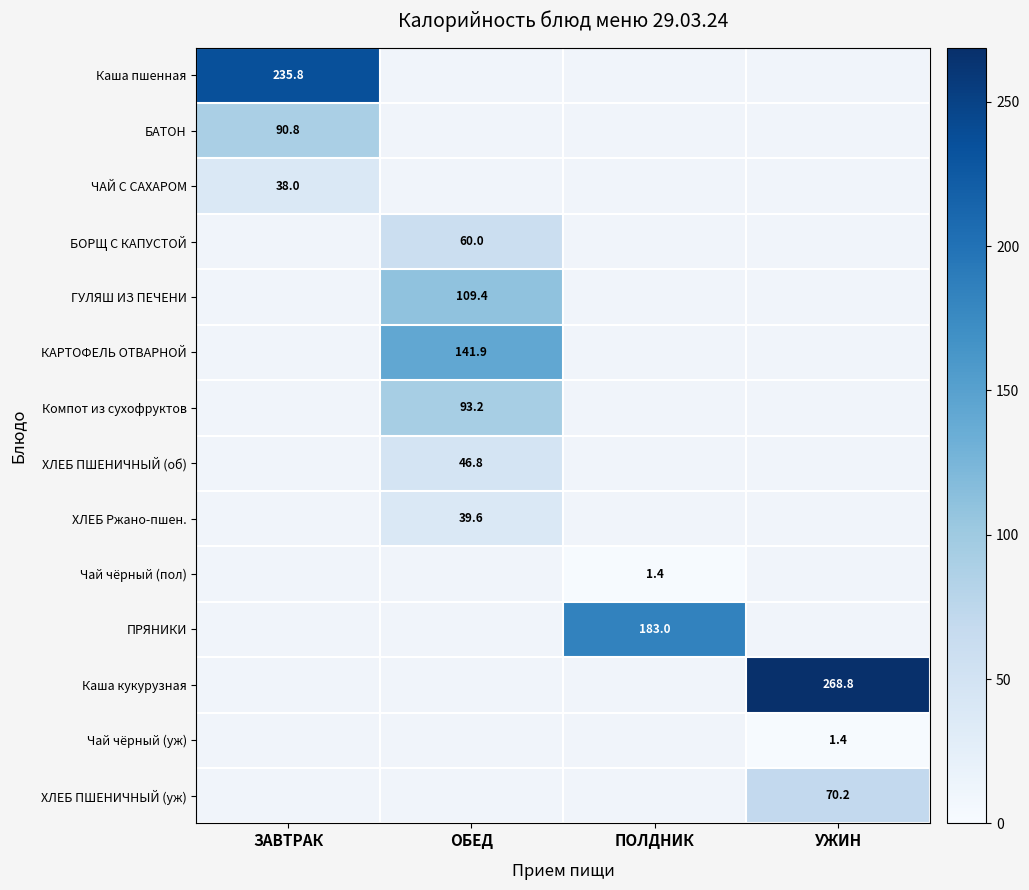

The value of ЧАЙ С САХАРОМ at ЗАВТРАК is 38.0. True or false?

True